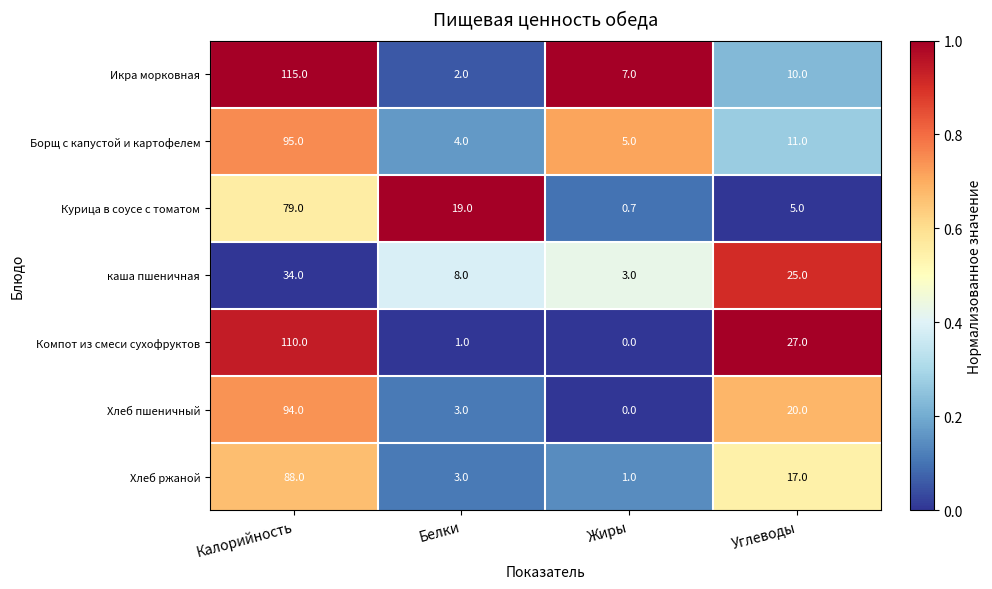

Rank the categories by Хлеб ржаной value from highest to lowest.

Калорийность, Углеводы, Белки, Жиры